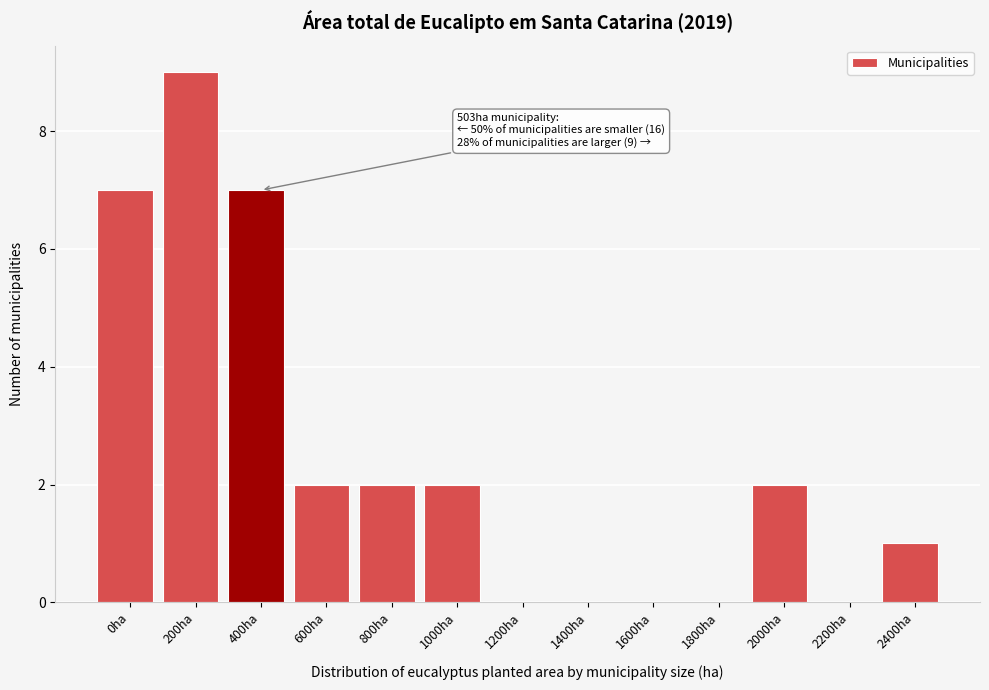

Reading left to right, transcribe all the data shown in this chart.

0ha=7	200ha=9	400ha=7	600ha=2	800ha=2	1000ha=2	1200ha=0	1400ha=0	1600ha=0	1800ha=0	2000ha=2	2200ha=0	2400ha=1